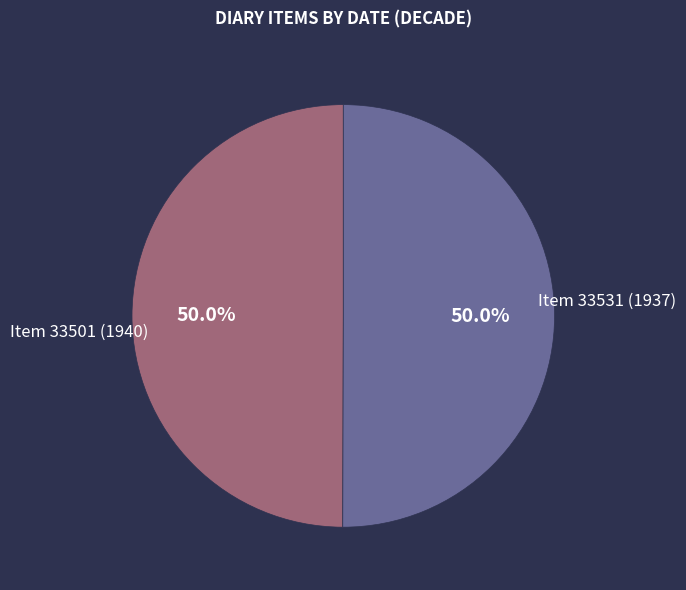

Does Item 33531 (1937) account for over 50% of the chart?

No